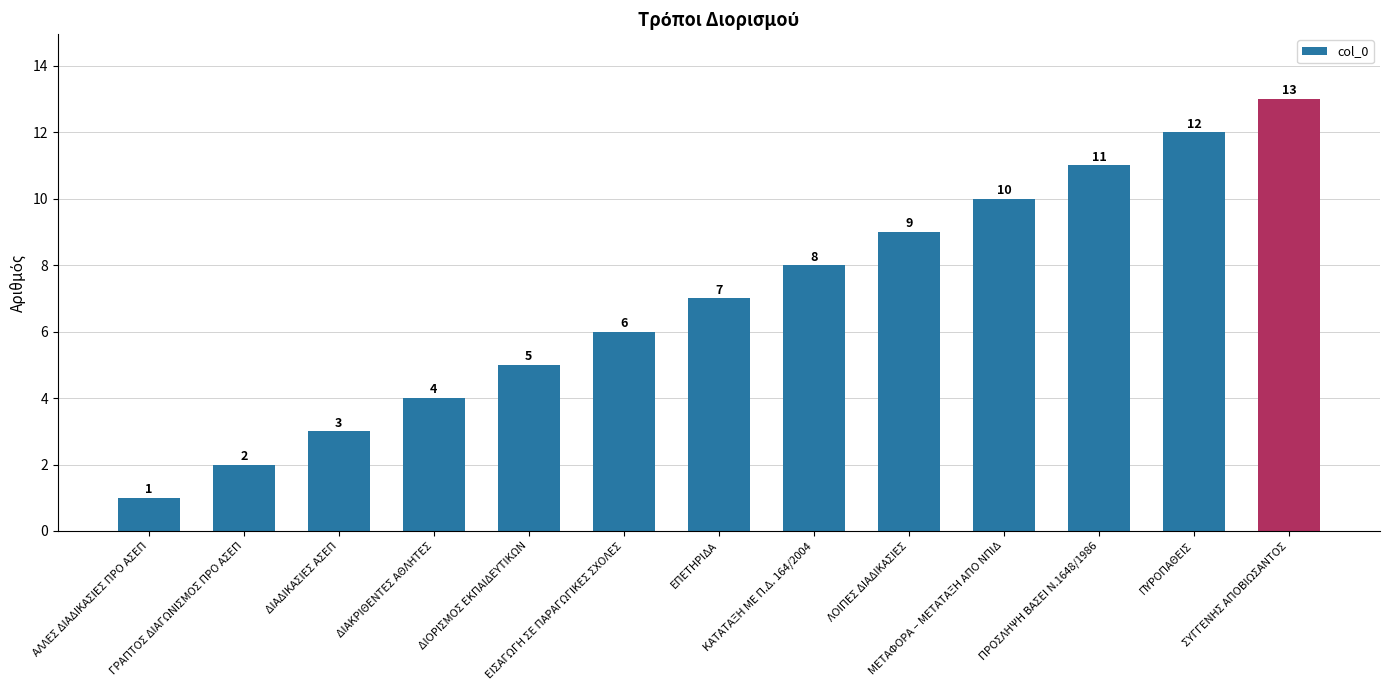

Reading right to left, list all the values displayed in this chart.

13	12	11	10	9	8	7	6	5	4	3	2	1